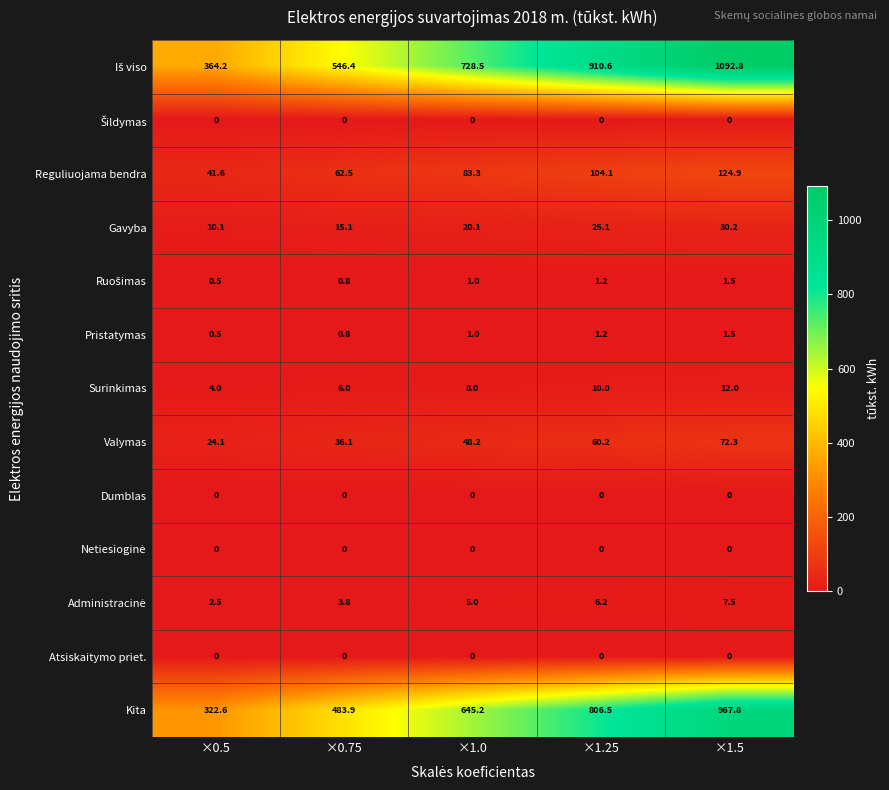

What is the difference between the second highest and minimum values in the Gavyba series?

15.0